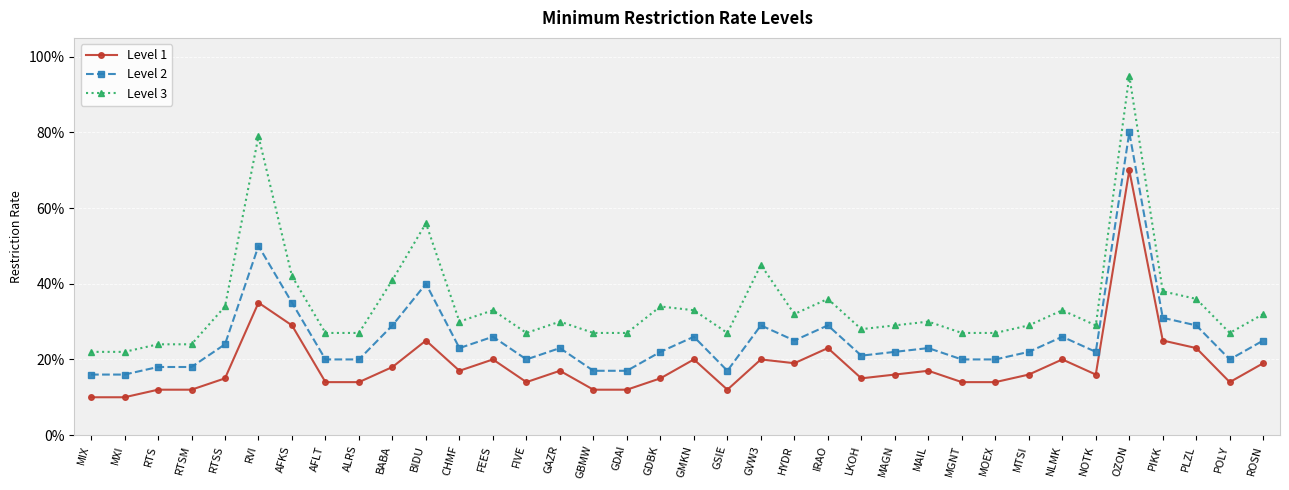

Does the chart have visible grid lines?

Yes